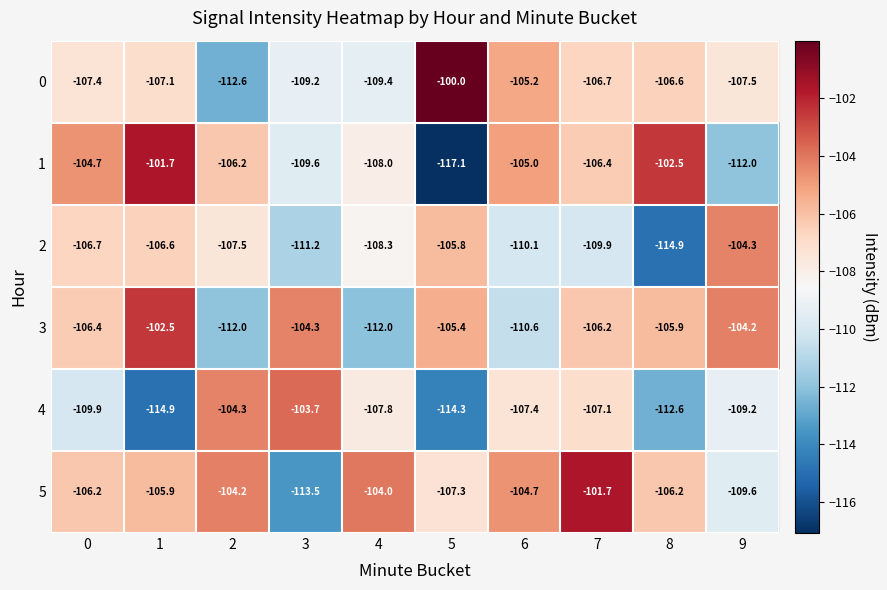

Which category has the lowest value in the 2 series?

8